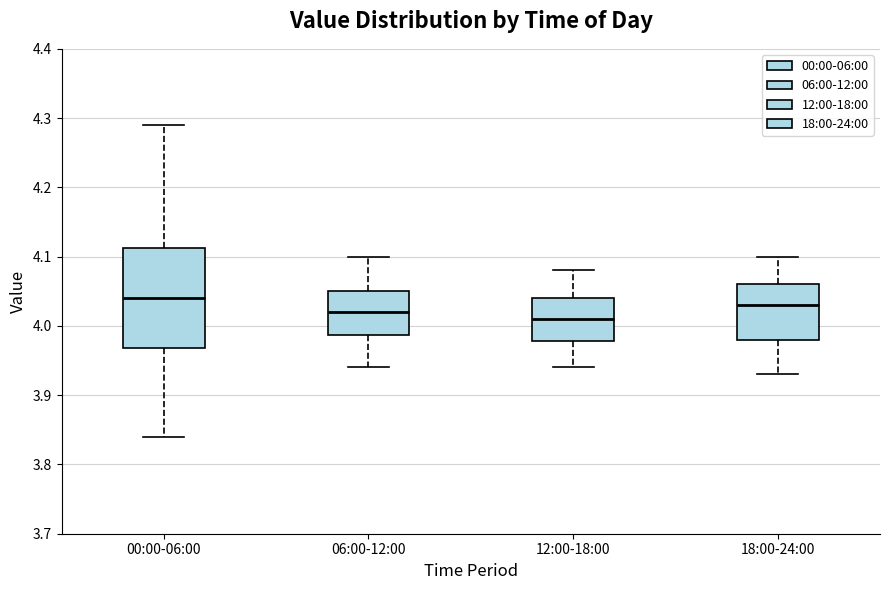

Reading left to right, transcribe this box plot: for each box, give where its median line is, the range the box spans, and where its two whiskers end, as read against the y-axis. The values are not printed on the chart, so give them approximately, as read against the axis.

00:00-06:00: median 4.04, box 3.97 to 4.11, whiskers 3.84 to 4.29
06:00-12:00: median 4.02, box 3.99 to 4.05, whiskers 3.94 to 4.10
12:00-18:00: median 4.01, box 3.98 to 4.04, whiskers 3.94 to 4.08
18:00-24:00: median 4.03, box 3.98 to 4.06, whiskers 3.93 to 4.10